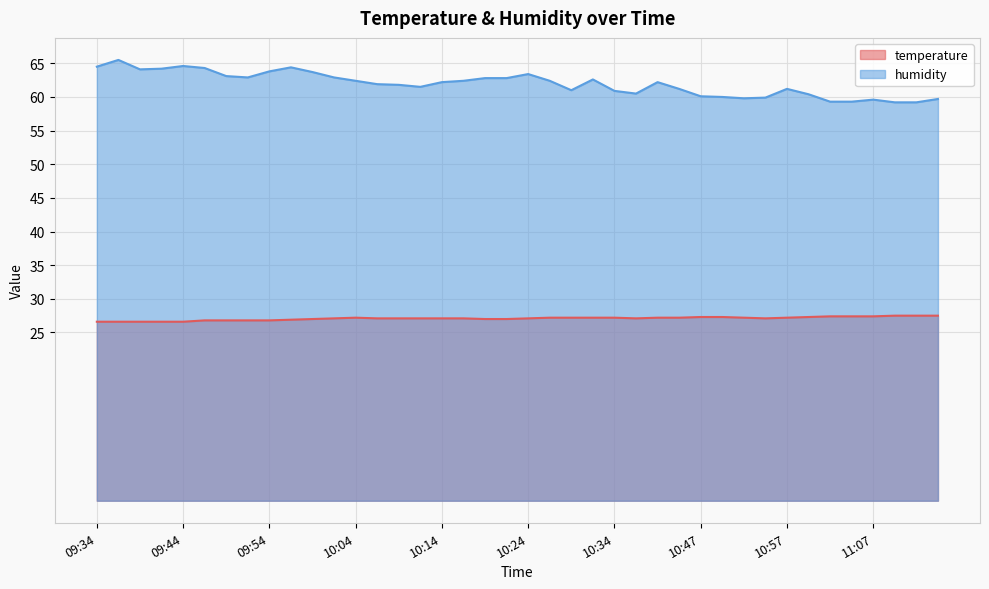

The temperature series shows 26.8 at 09:54. True or false?

True